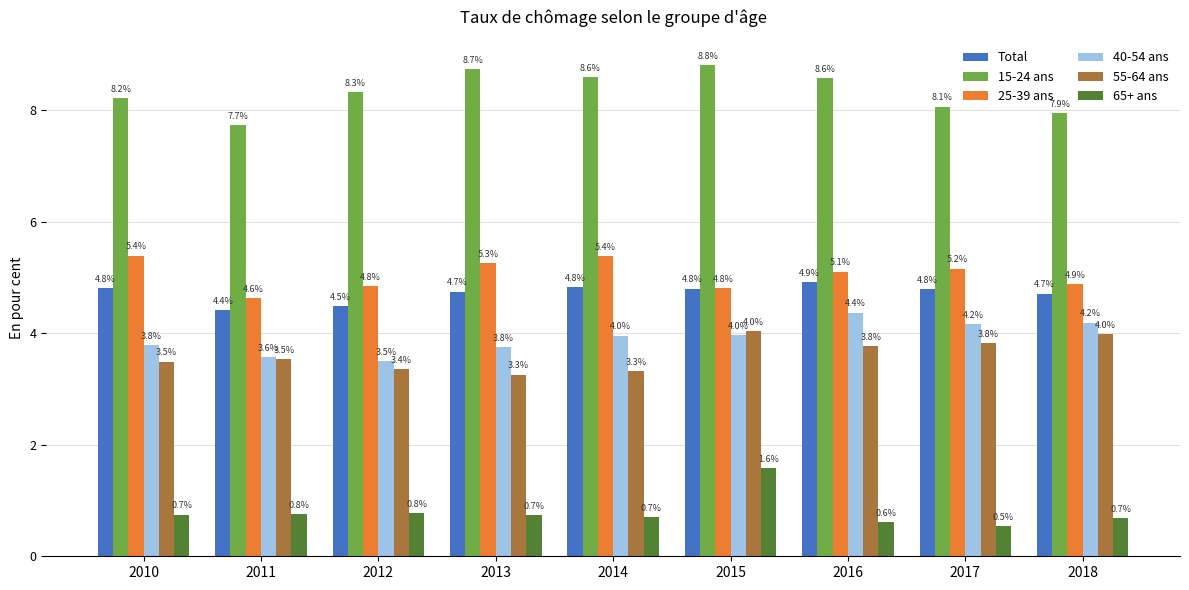

At which category does the chart reach its peak across all series?

2015